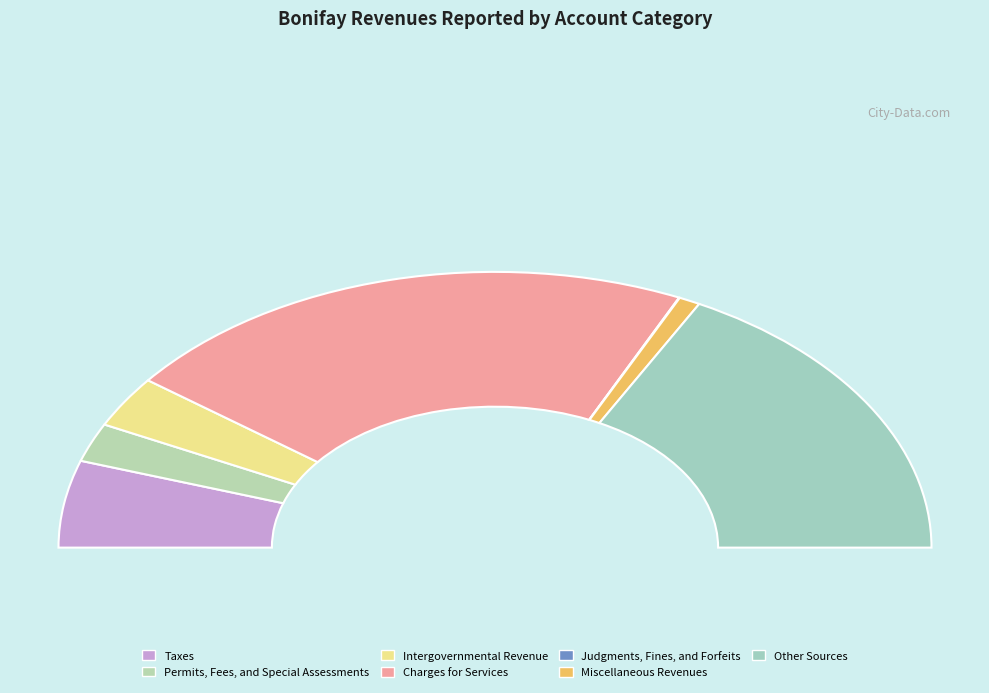

True or false: Permits, Fees, and Special Assessments accounts for 1% of the total.

False